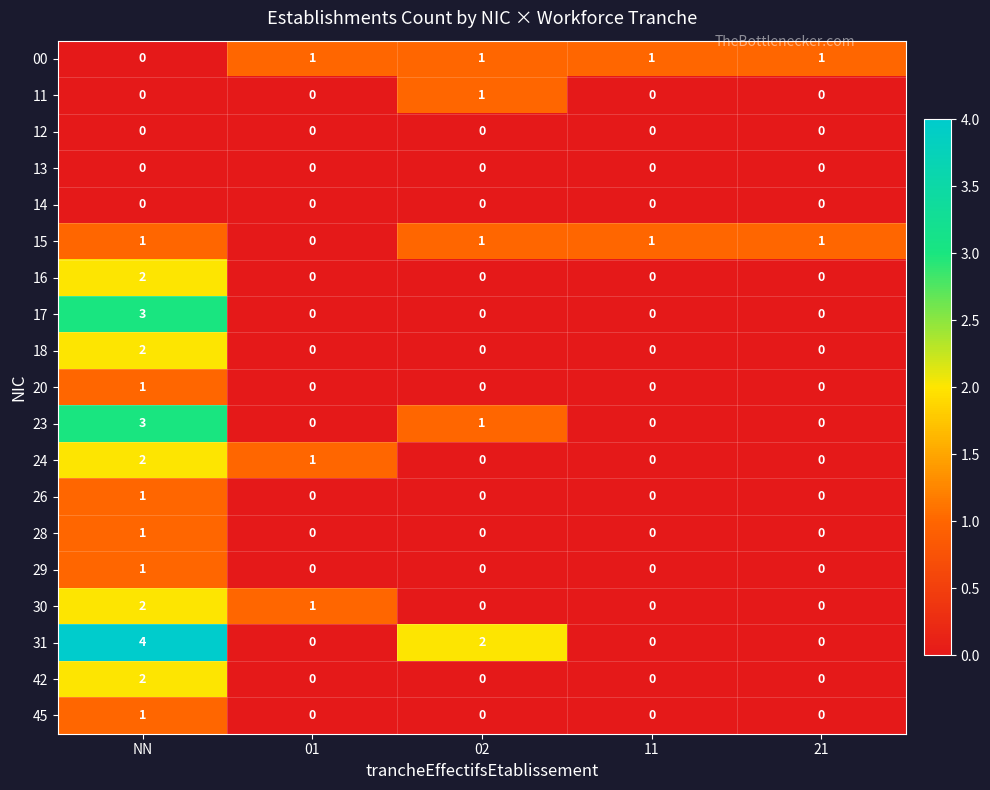

Count the 42 values in the range 0 to 1.

4